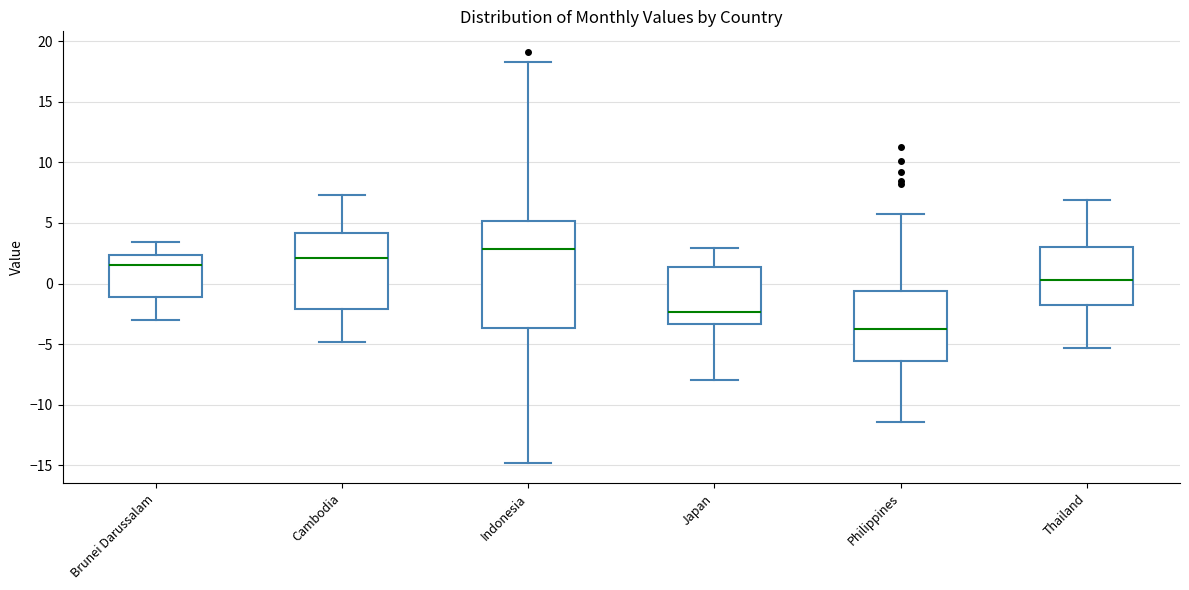

Where is the lower edge of the box for Philippines on the y-axis? The values are not printed on the chart, so give them approximately, as read against the axis.

-6.5